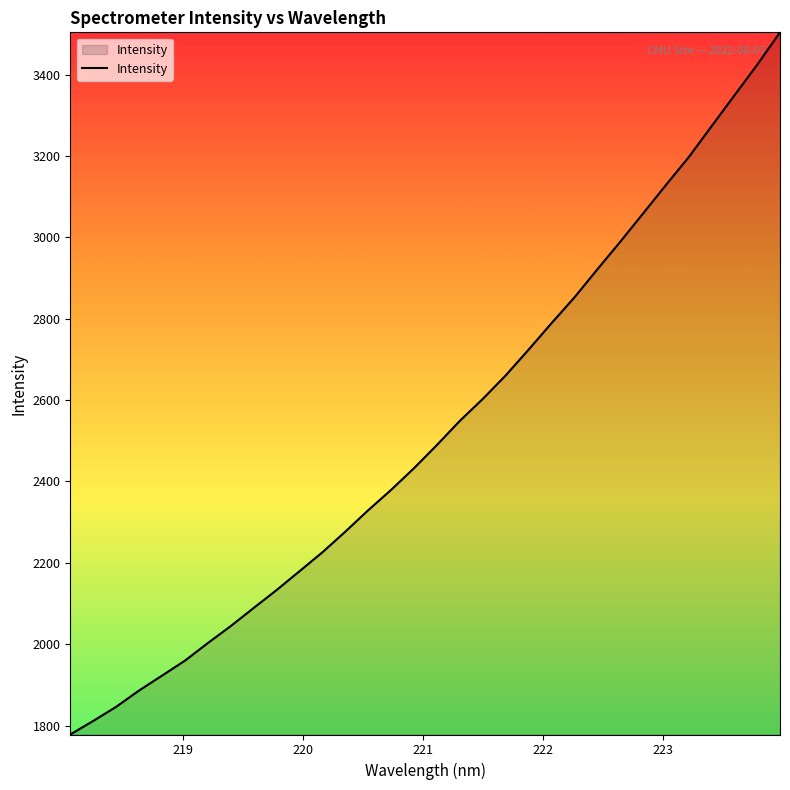

Count the number of data series in this chart.

1